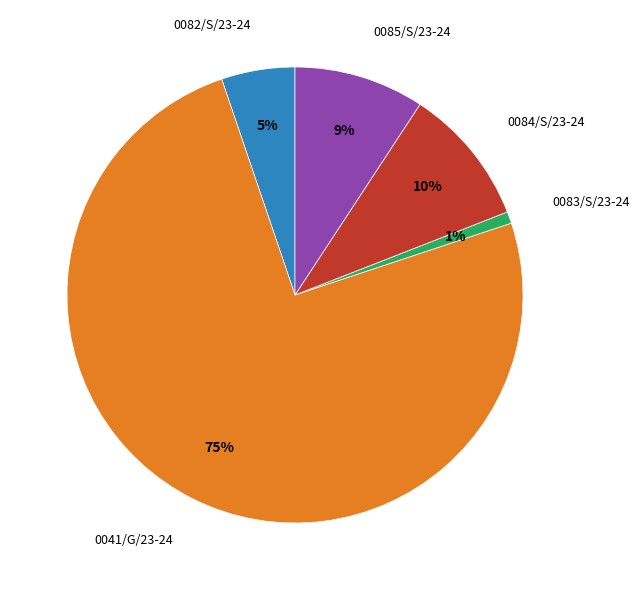

To the nearest percent, what is the average slice percentage?

20%